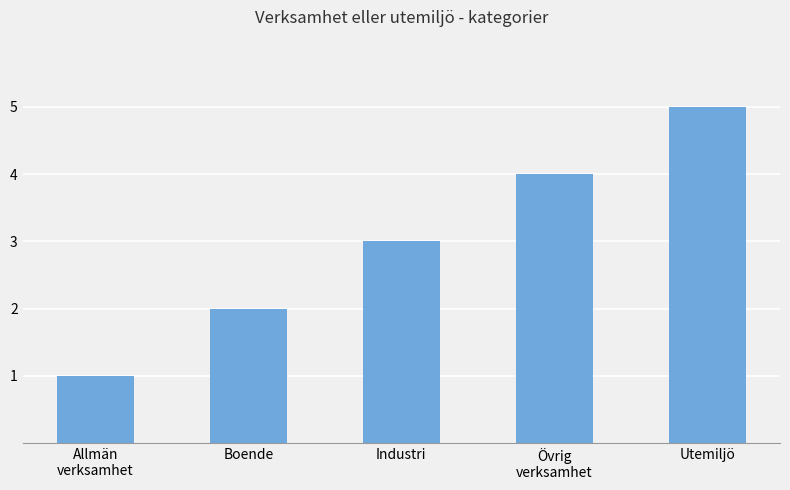

How many series are shown in this chart?

1